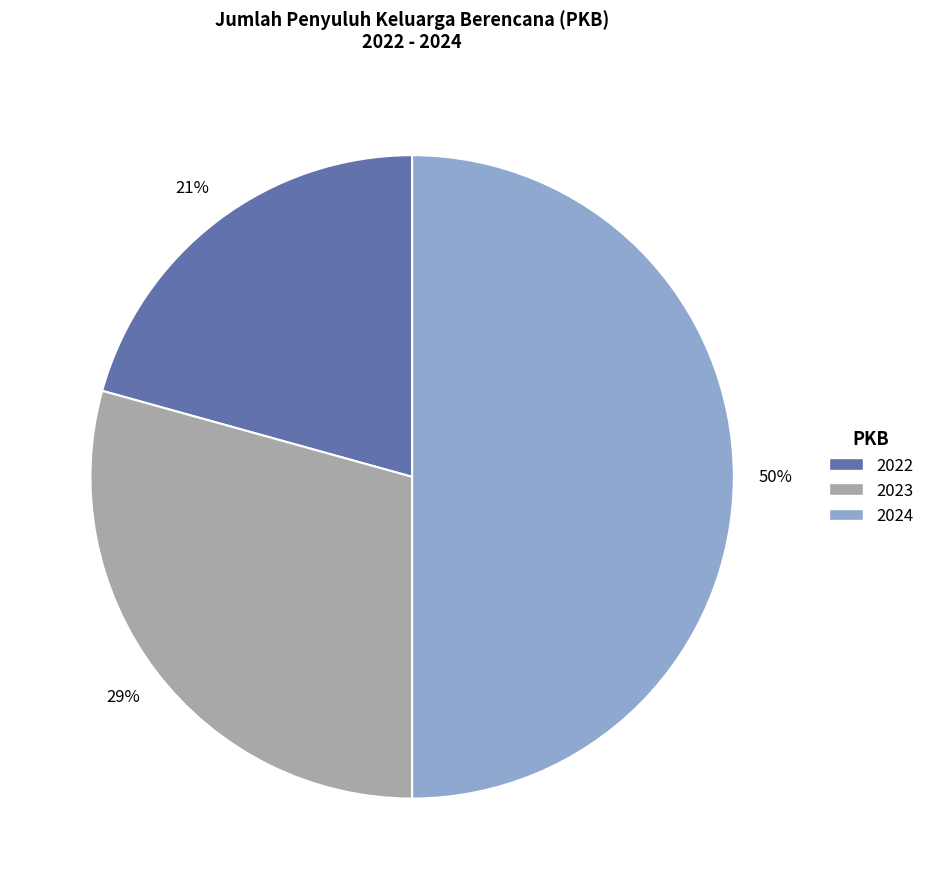

How many segments does this pie chart have?

3